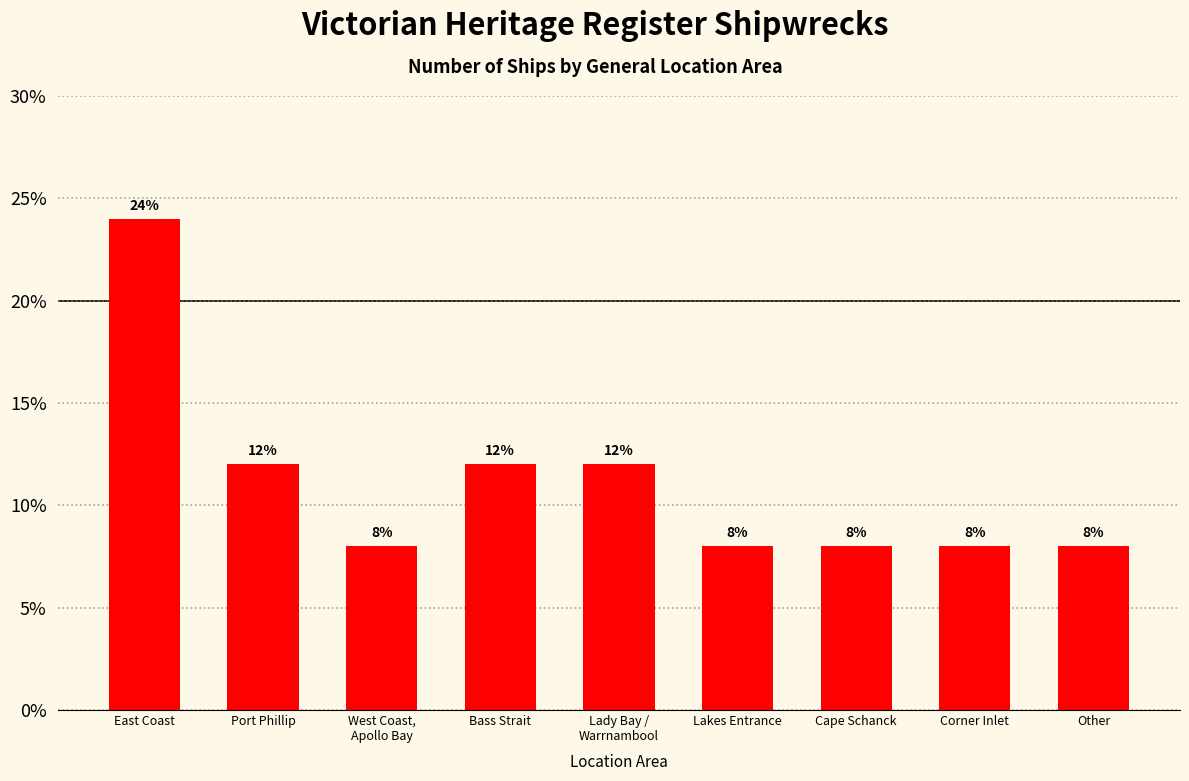

How many bars are there in total?

9